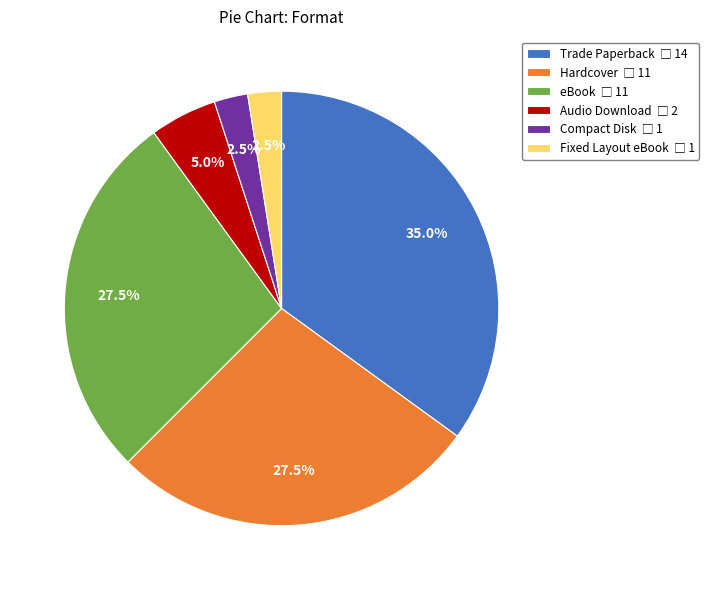

What percentage is the Trade Paperback slice, to the nearest percent?

35%